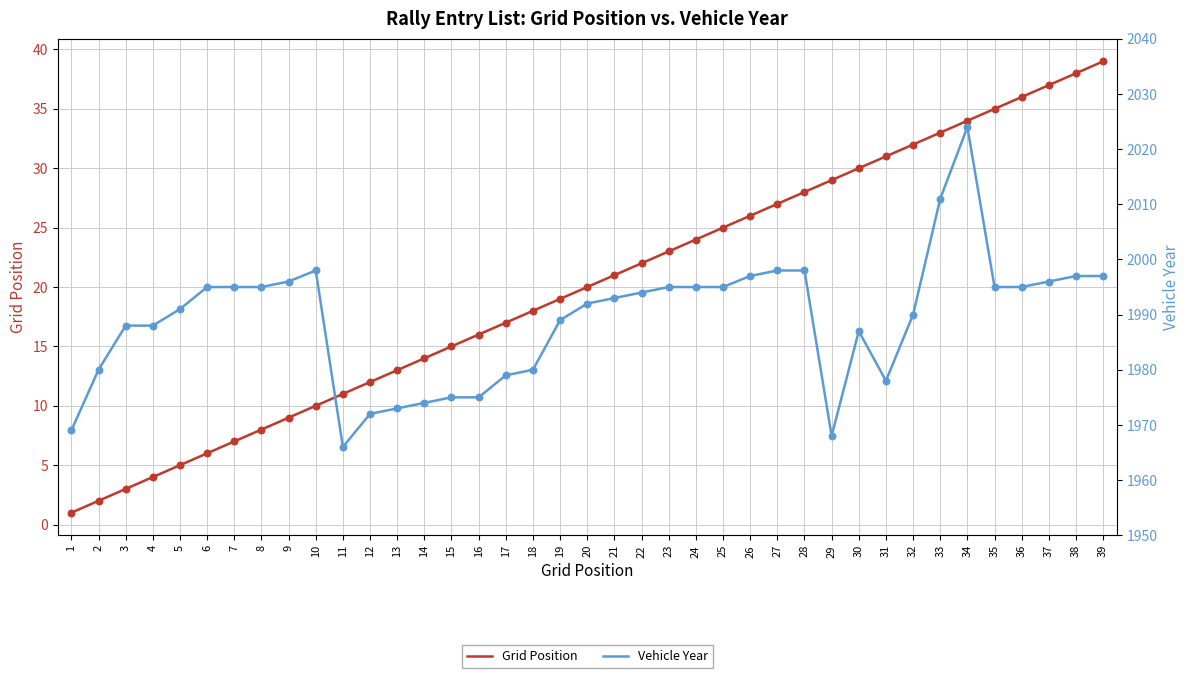

Which series contains the lowest Y value?

Grid Position